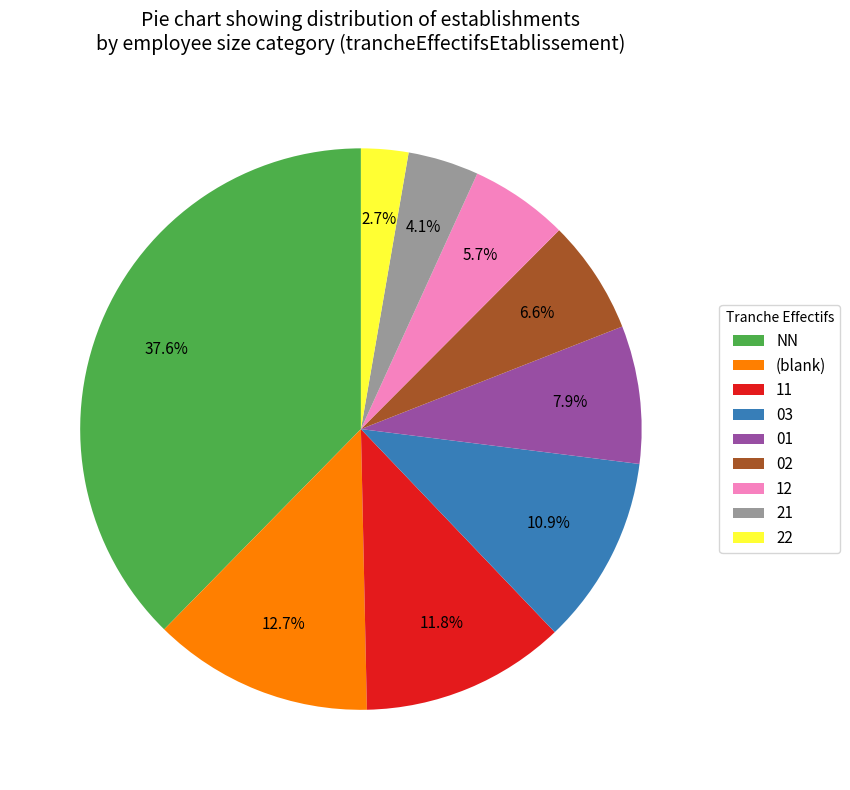

Is 22 the majority of the pie?

No